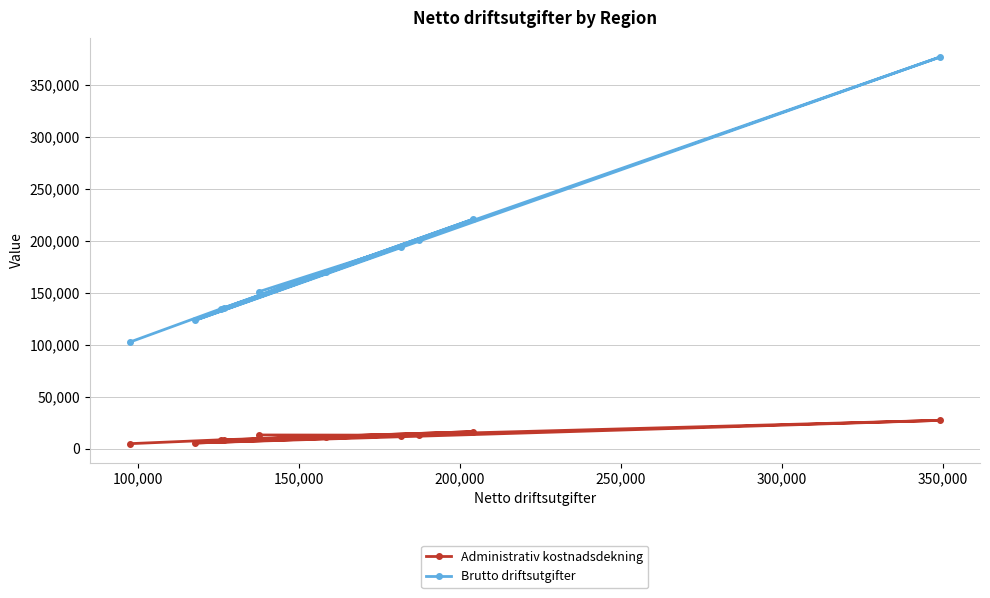

What is the difference between the second highest and minimum values in the Brutto driftsutgifter series?

117919.0